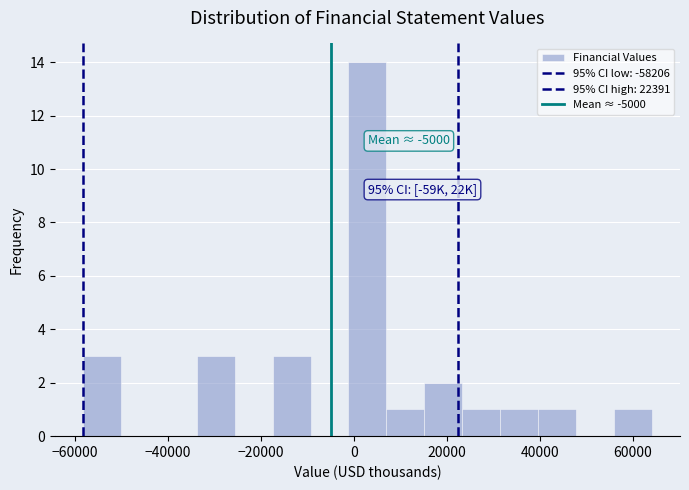

Which range on the x-axis has the tallest bar?

-2000 to 6000